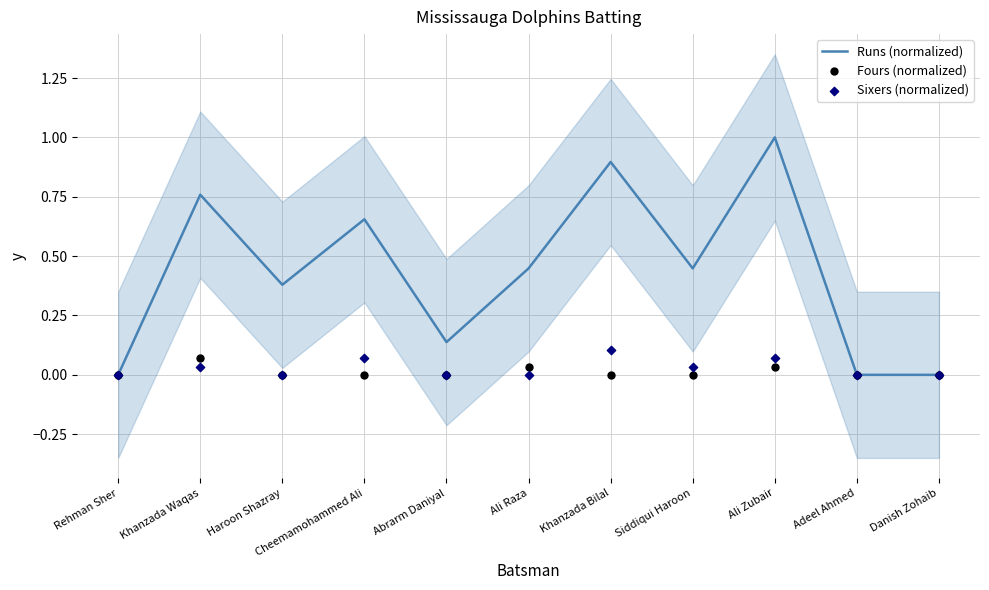

What is the total value across all series at Siddiqui Haroon?

0.5